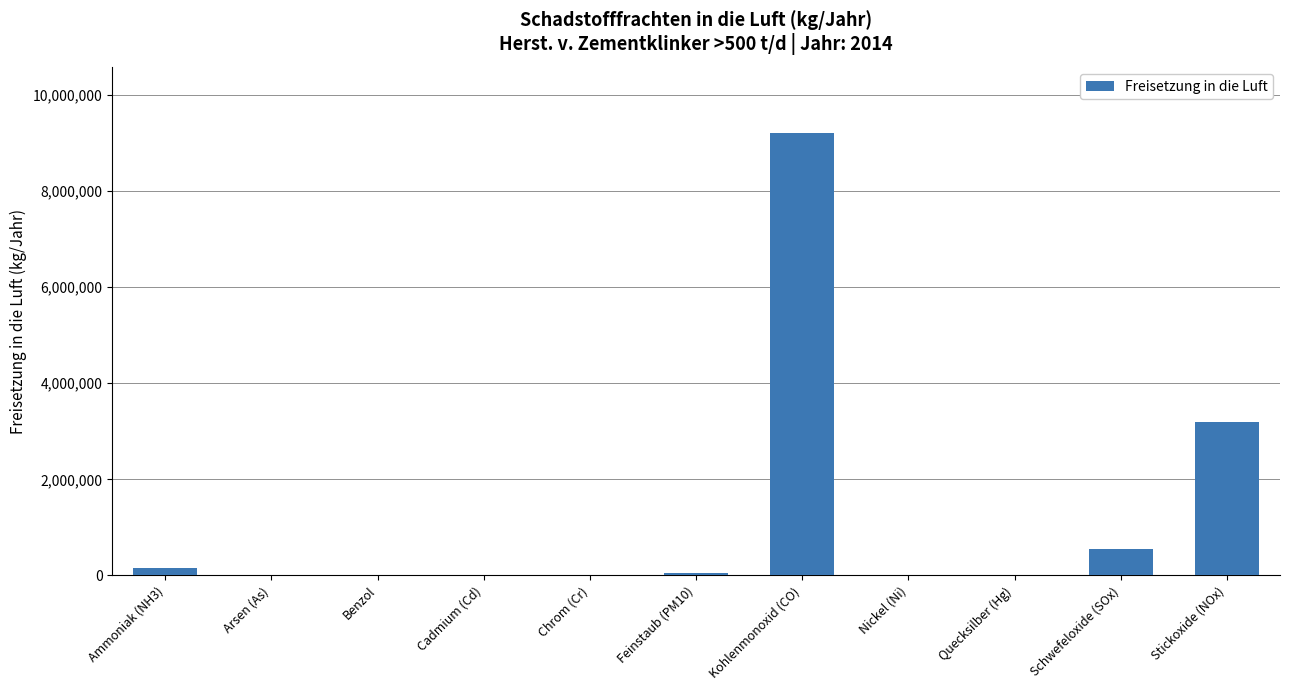

What is the maximum value shown in the chart?

9205000